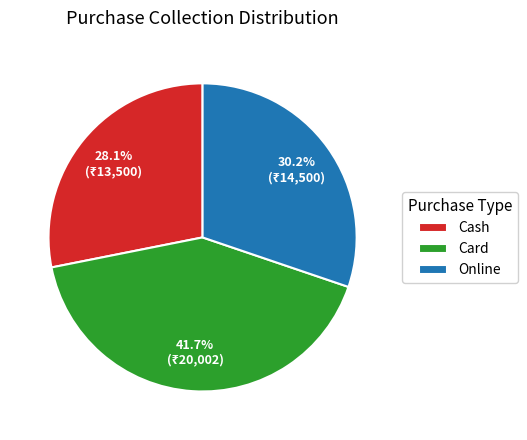

What percentage is the Card slice, to the nearest percent?

42%